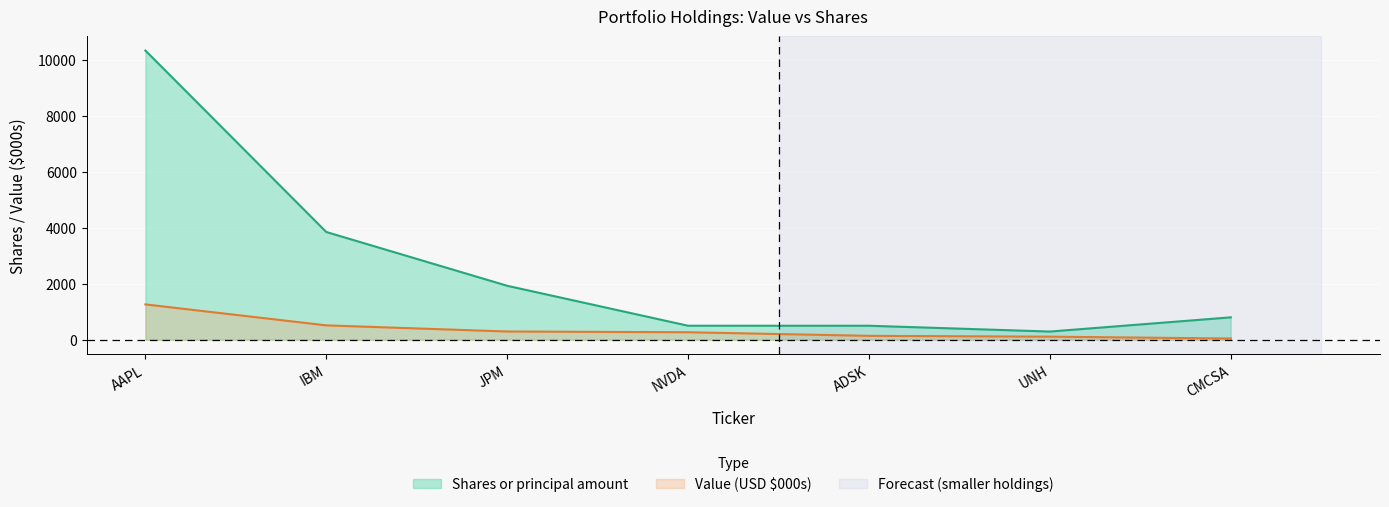

Which has a higher value, ADSK or UNH?

ADSK